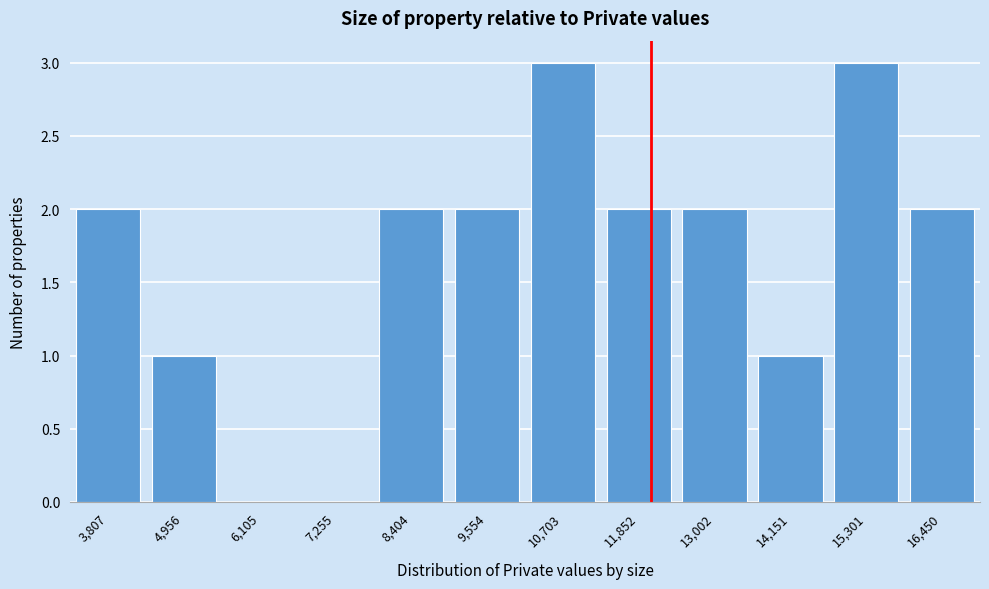

Reading left to right, list all the values displayed in this chart.

3,807=2	4,956=1	6,105=0	7,255=0	8,404=2	9,554=2	10,703=3	11,852=2	13,002=2	14,151=1	15,301=3	16,450=2